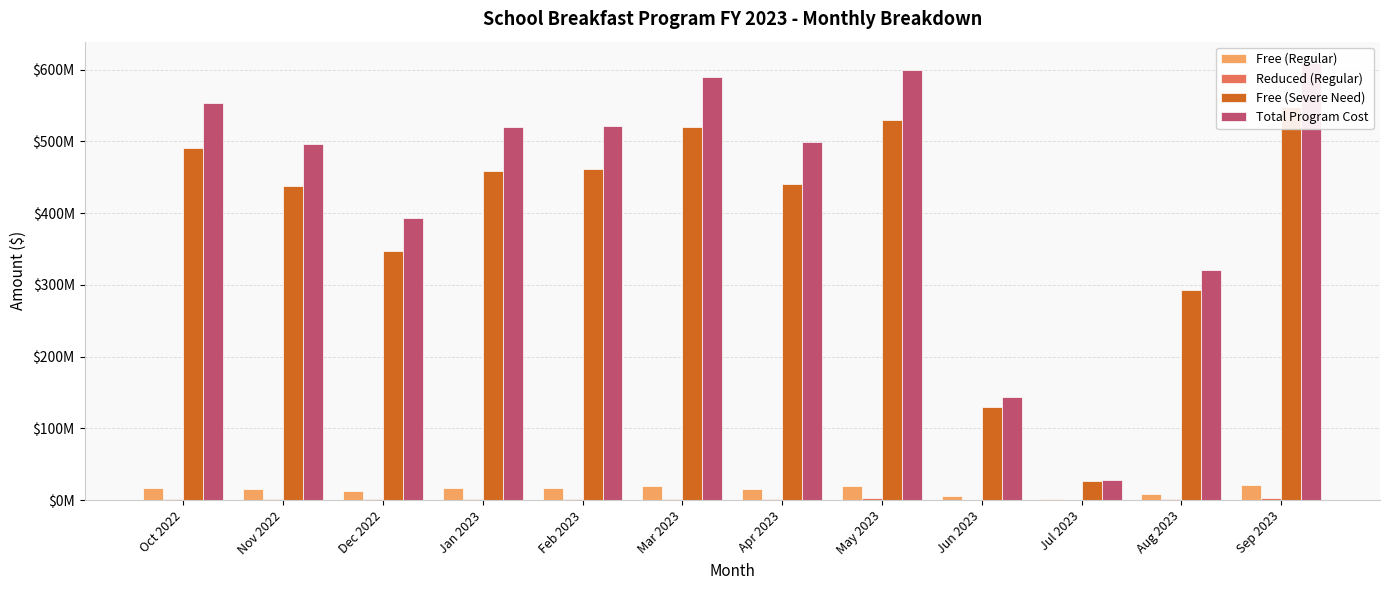

How many distinct data groups are displayed?

4